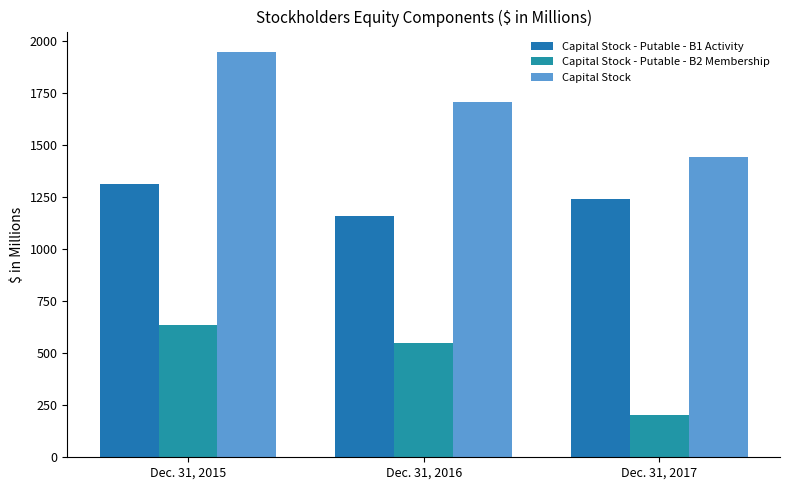

Where is Capital Stock nearest to the value 1696?

Dec. 31, 2016